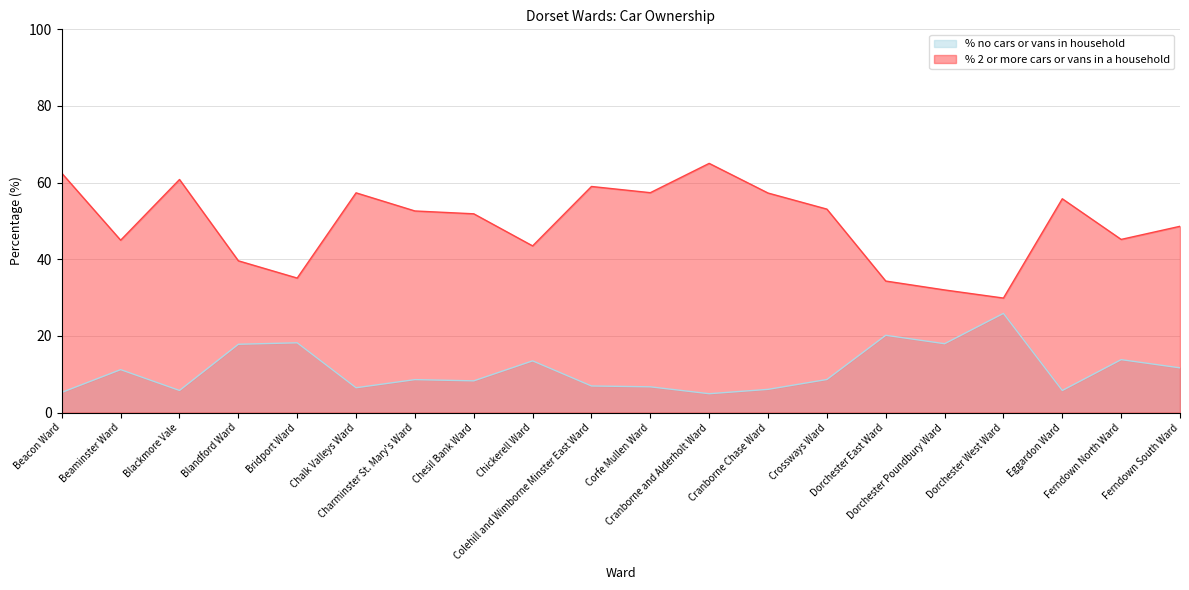

Reading left to right, transcribe all the data shown in this chart.

% no cars or vans in household: Beacon Ward=5.3	Beaminster Ward=11.2	Blackmore Vale=5.8	Blandford Ward=17.8	Bridport Ward=18.2	Chalk Valleys Ward=6.5	Charminster St. Mary's Ward=8.6	Chesil Bank Ward=8.3	Chickerell Ward=13.5	Colehill and Wimborne Minster East Ward=6.9	Corfe Mullen Ward=6.7	Cranborne and Alderholt Ward=4.9	Cranborne Chase Ward=6.1	Crossways Ward=8.6	Dorchester East Ward=20.2	Dorchester Poundbury Ward=18.0	Dorchester West Ward=25.9	Eggardon Ward=5.8	Ferndown North Ward=13.8	Ferndown South Ward=11.7
% 2 or more cars or vans in a household: Beacon Ward=62.5	Beaminster Ward=45.0	Blackmore Vale=60.8	Blandford Ward=39.6	Bridport Ward=35.1	Chalk Valleys Ward=57.3	Charminster St. Mary's Ward=52.6	Chesil Bank Ward=51.9	Chickerell Ward=43.5	Colehill and Wimborne Minster East Ward=59.0	Corfe Mullen Ward=57.4	Cranborne and Alderholt Ward=65.0	Cranborne Chase Ward=57.3	Crossways Ward=53.1	Dorchester East Ward=34.3	Dorchester Poundbury Ward=32.0	Dorchester West Ward=29.9	Eggardon Ward=55.8	Ferndown North Ward=45.2	Ferndown South Ward=48.6